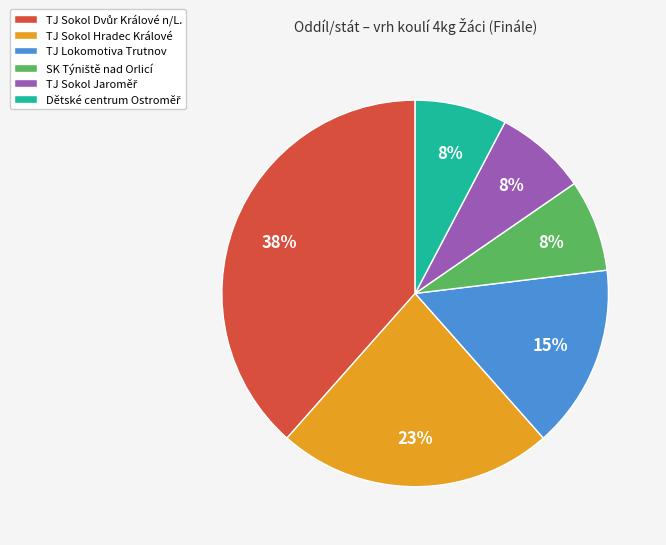

Is TJ Sokol Hradec Králové the majority of the pie?

No